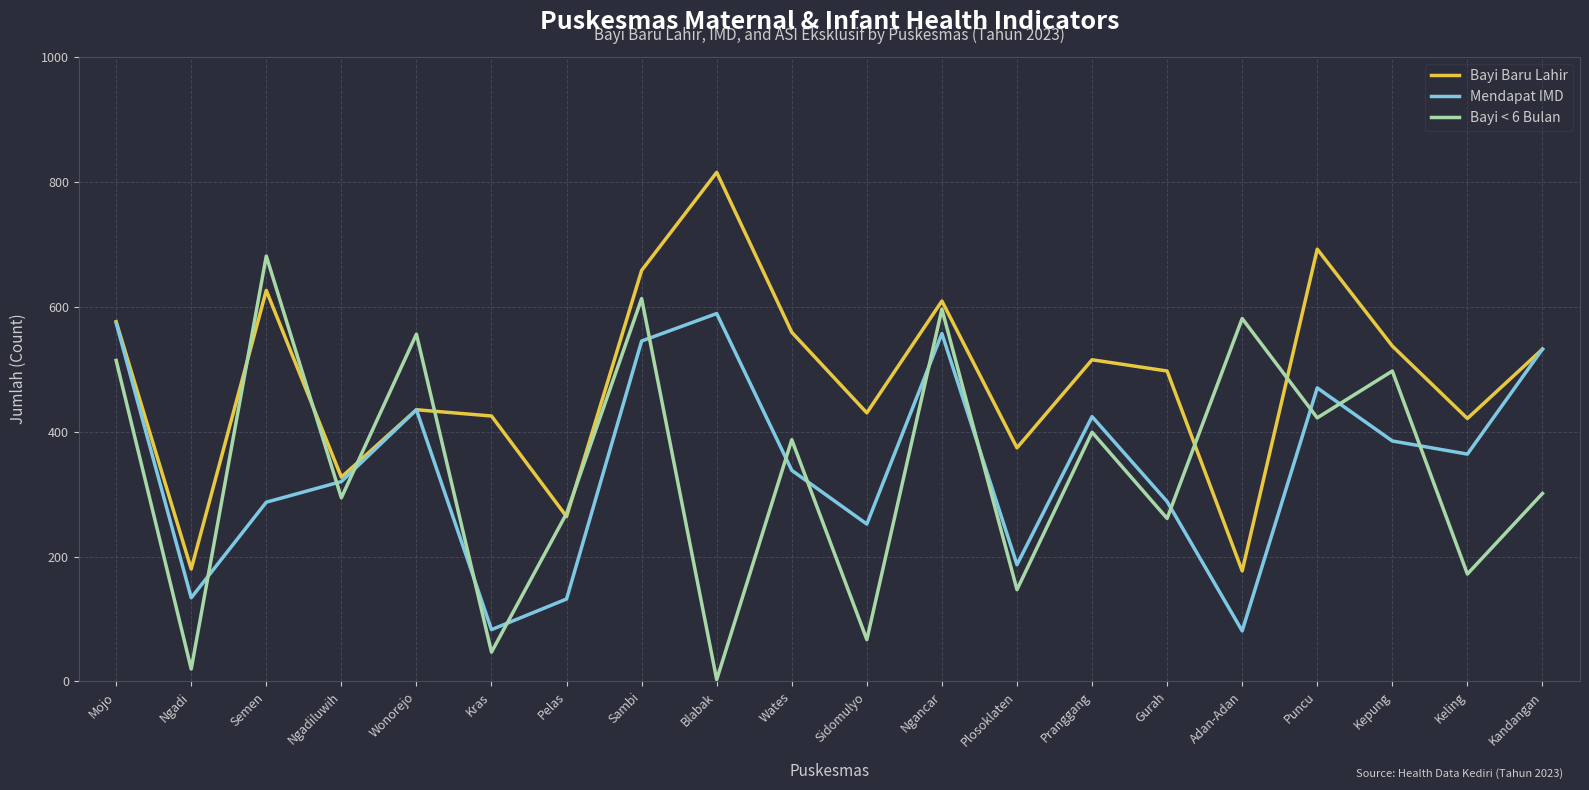

What is the average value of the Bayi Baru Lahir series?

482